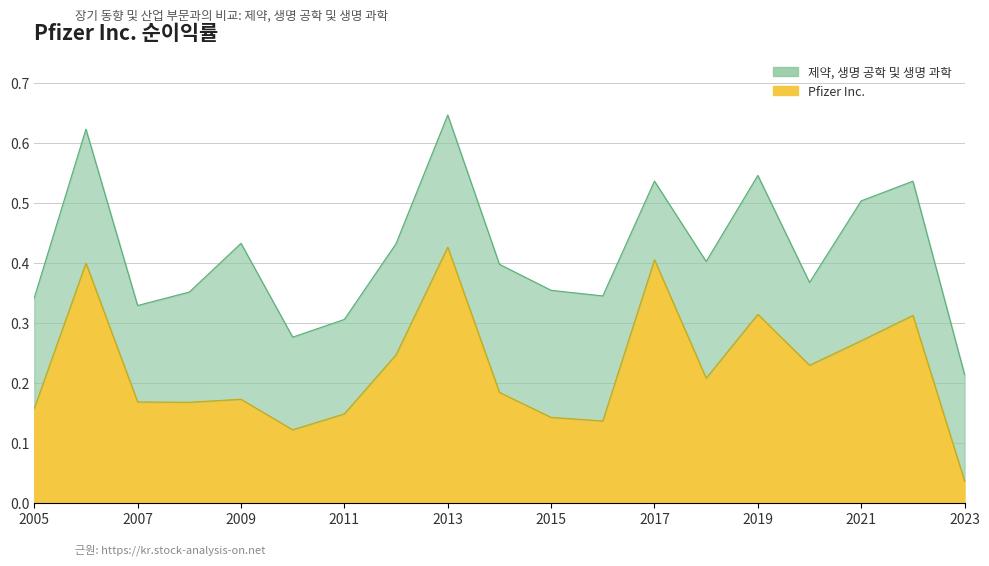

What is the average value?

0.2